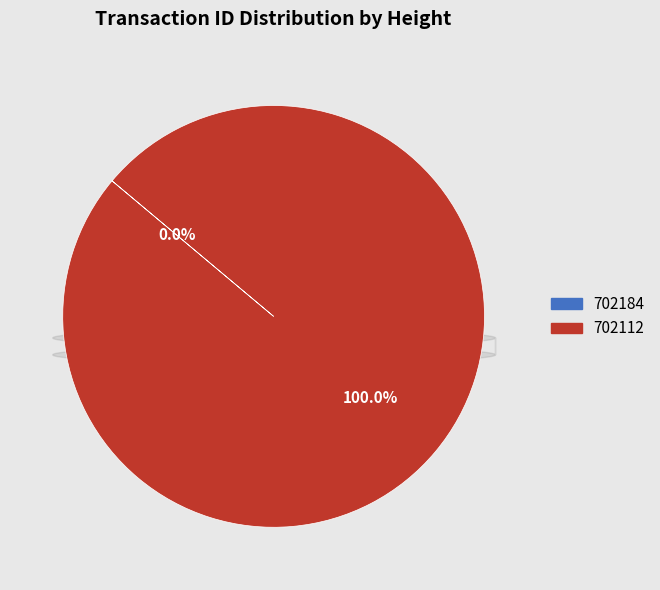

Does any single category account for the majority?

Yes